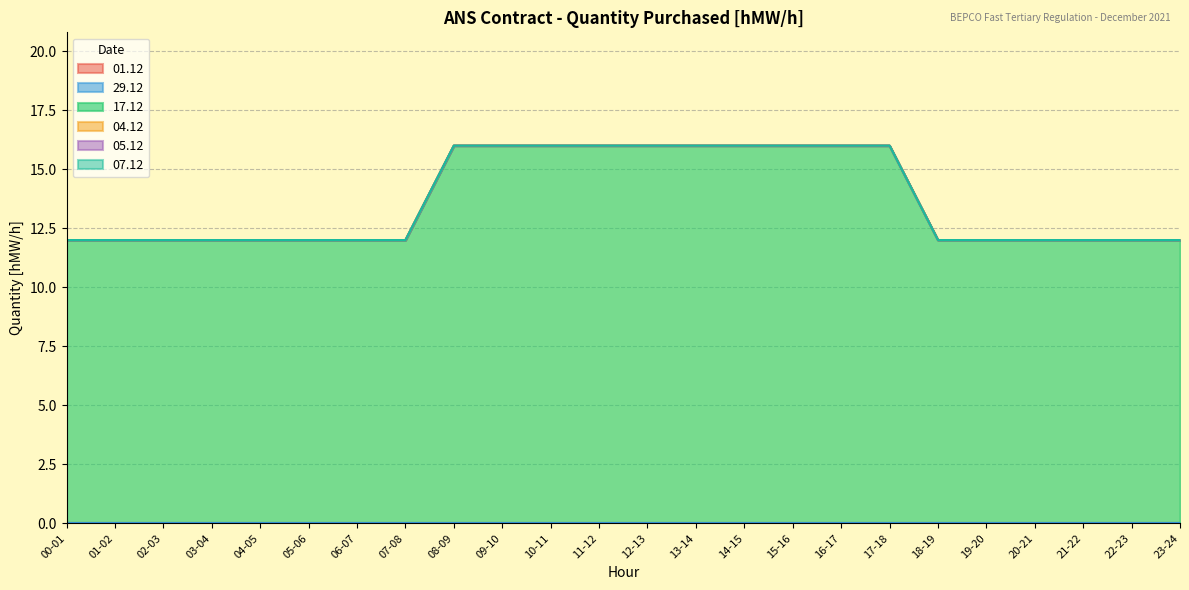

Reading left to right, transcribe all the data shown in this chart.

01.12: 0	0	0	0	0	0	0	0	0	0	0	0	0	0	0	0	0	0	0	0	0	0	0	0
29.12: 0	0	0	0	0	0	0	0	0	0	0	0	0	0	0	0	0	0	0	0	0	0	0	0
17.12: 12	12	12	12	12	12	12	12	16	16	16	16	16	16	16	16	16	16	12	12	12	12	12	12
04.12: 0	0	0	0	0	0	0	0	0	0	0	0	0	0	0	0	0	0	0	0	0	0	0	0
05.12: 0	0	0	0	0	0	0	0	0	0	0	0	0	0	0	0	0	0	0	0	0	0	0	0
07.12: 0	0	0	0	0	0	0	0	0	0	0	0	0	0	0	0	0	0	0	0	0	0	0	0